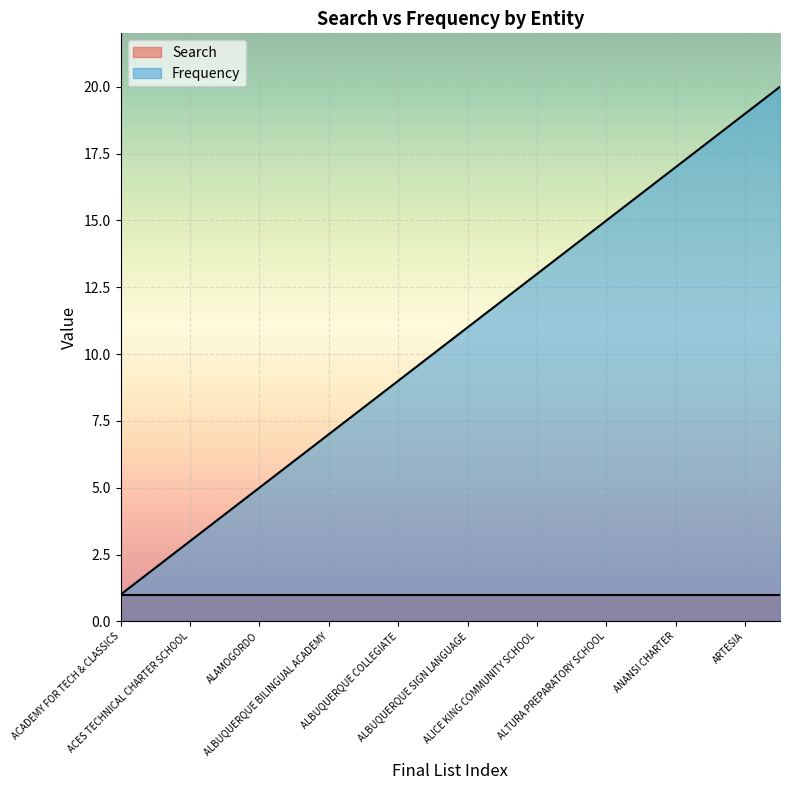

Rank the categories by value from lowest to highest.

ACADEMY FOR TECH & CLASSICS, ACE LEADERSHIP, ACES TECHNICAL CHARTER SCHOOL, AIMS @ UNM, ALAMOGORDO, ALBUQUERQUE, ALBUQUERQUE BILINGUAL ACADEMY, ALBUQUERQUE CHARTER ACADEMY, ALBUQUERQUE COLLEGIATE, ALBUQUERQUE SCHOOL OF EXCELLENCE, ALBUQUERQUE SIGN LANGUAGE, ALDO LEOPOLD ST. CHARTER, ALICE KING COMMUNITY SCHOOL, ALMA D ARTE STATE CHARTER, ALTURA PREPARATORY SCHOOL, AMY BIEHL ST. CHARTER, ANANSI CHARTER, ANIMAS, ARTESIA, ASK ACADEMY ST. CHARTER